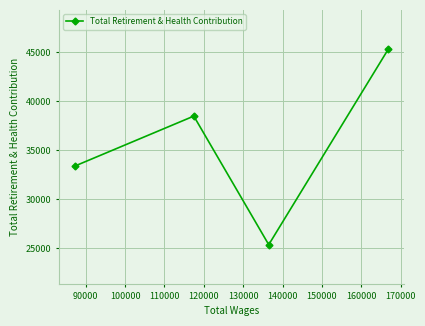

True or false: there are more than 0 points higher than both neighbors.

True